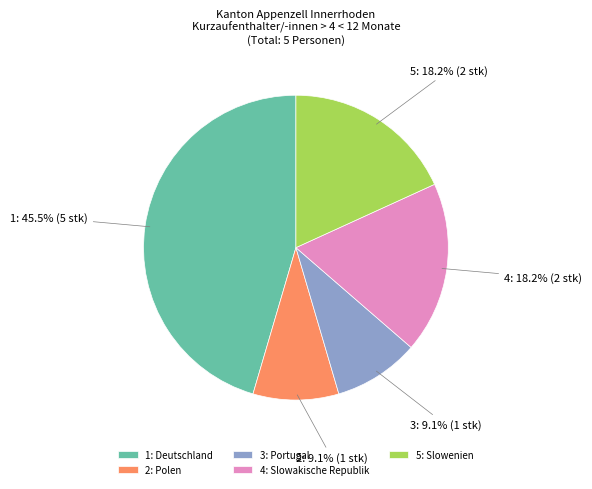

Is 3: Portugal the majority of the pie?

No